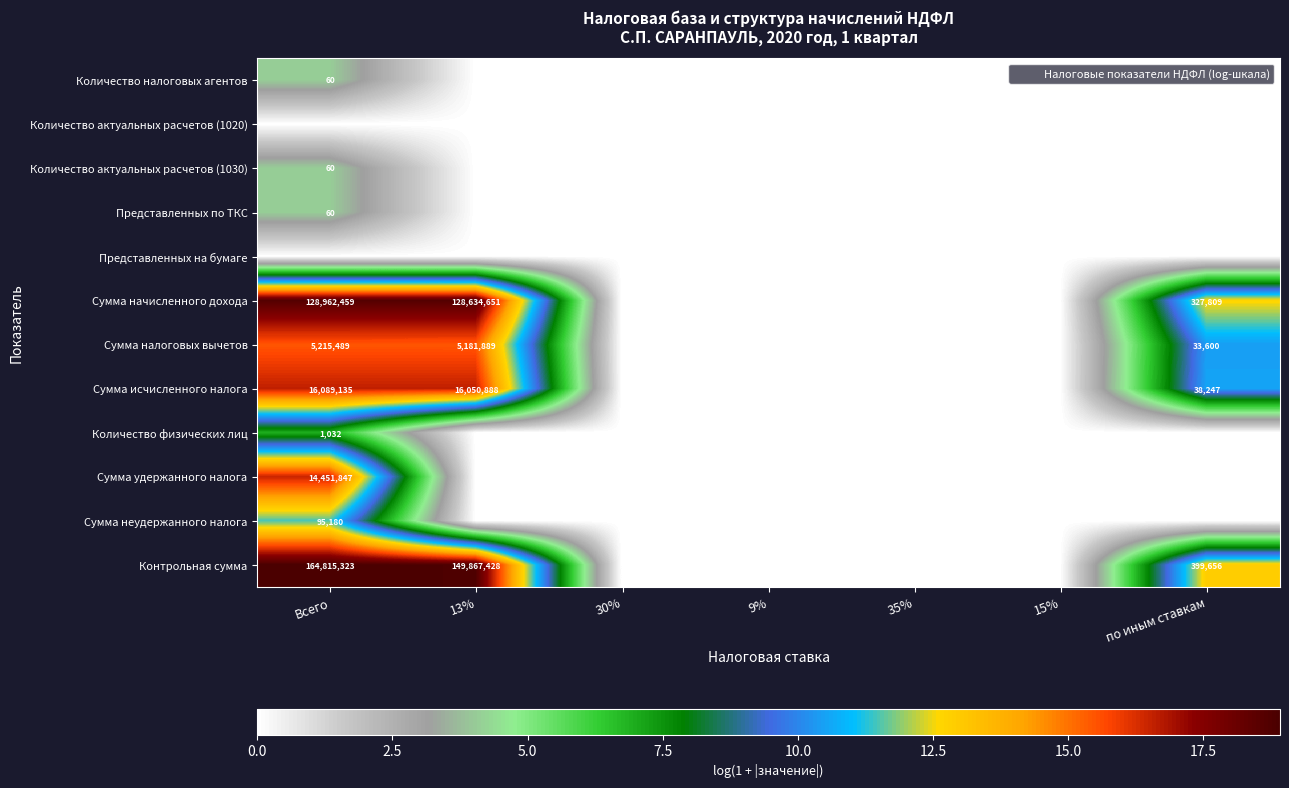

The Контрольная сумма series shows 0.0 at 15%. True or false?

True